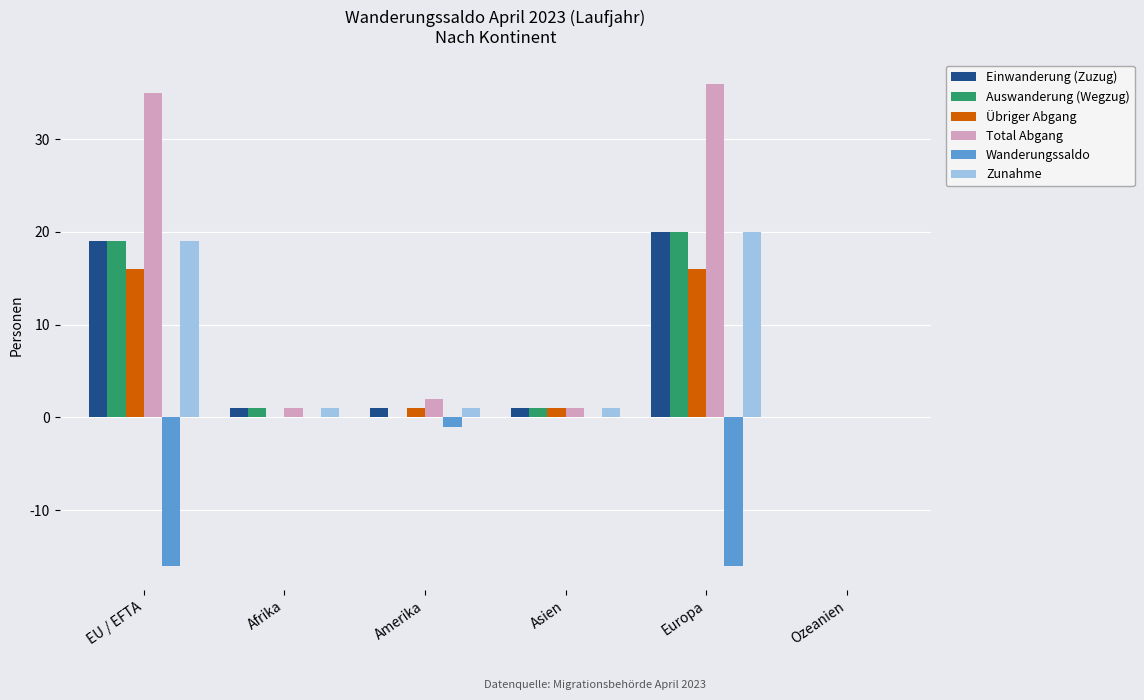

Reading left to right, transcribe all the data shown in this chart.

Einwanderung (Zuzug): 19	1	1	1	20	0
Auswanderung (Wegzug): 19	1	0	1	20	0
Übriger Abgang: 16	0	1	1	16	0
Total Abgang: 35	1	2	1	36	0
Wanderungssaldo: -16	0	-1	0	-16	0
Zunahme: 19	1	1	1	20	0